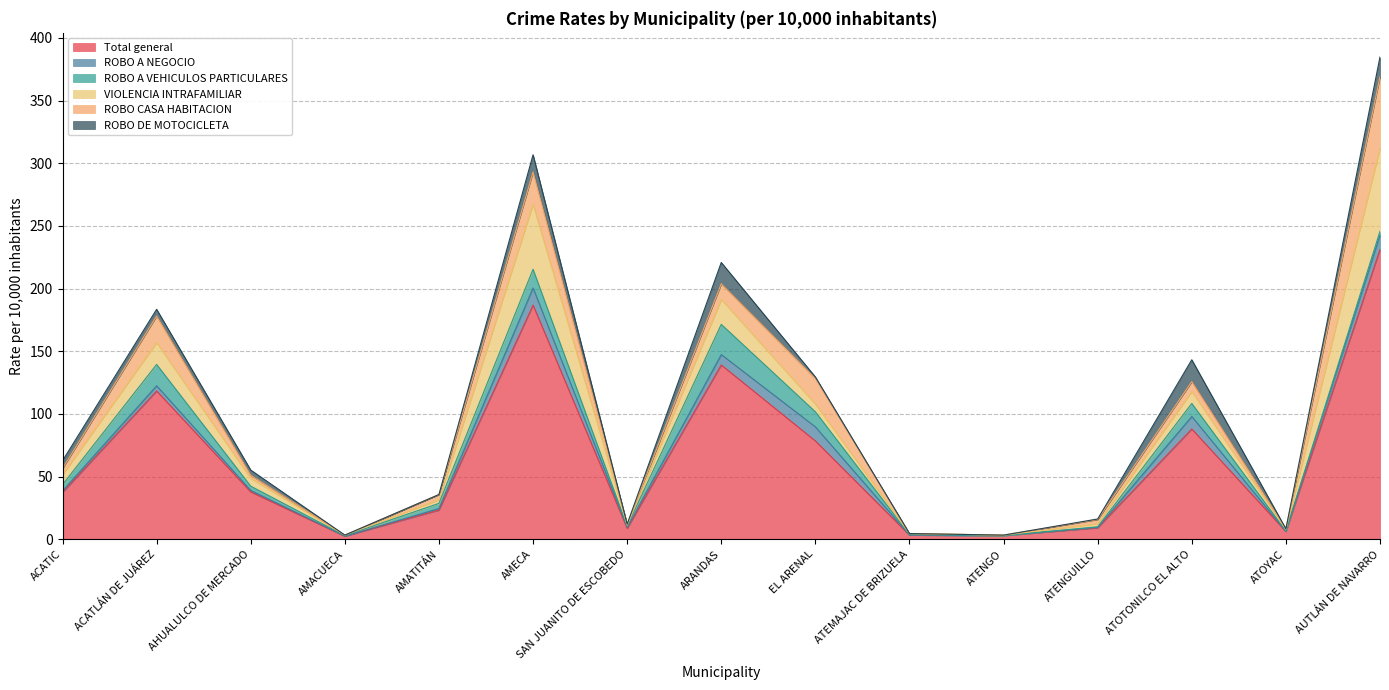

Is it true that VIOLENCIA INTRAFAMILIAR equals 17.4 at ACATLÁN DE JUÁREZ?

True